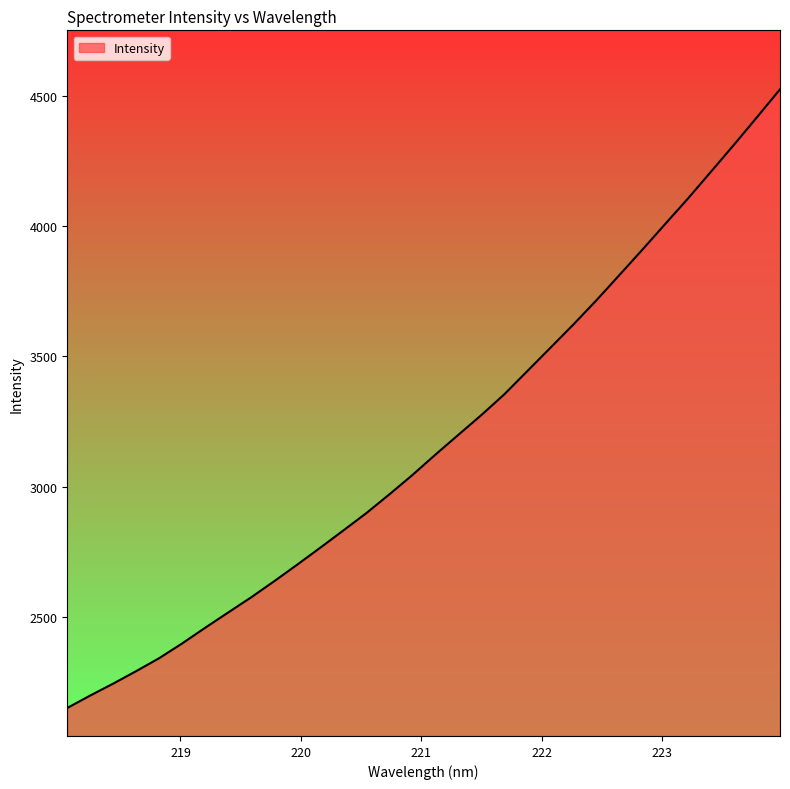

What is the average value?

3174.8